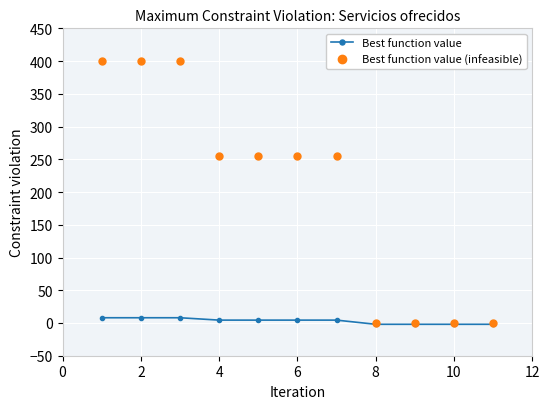

List the series in order of their peak value, highest first.

Best function value (infeasible), Best function value